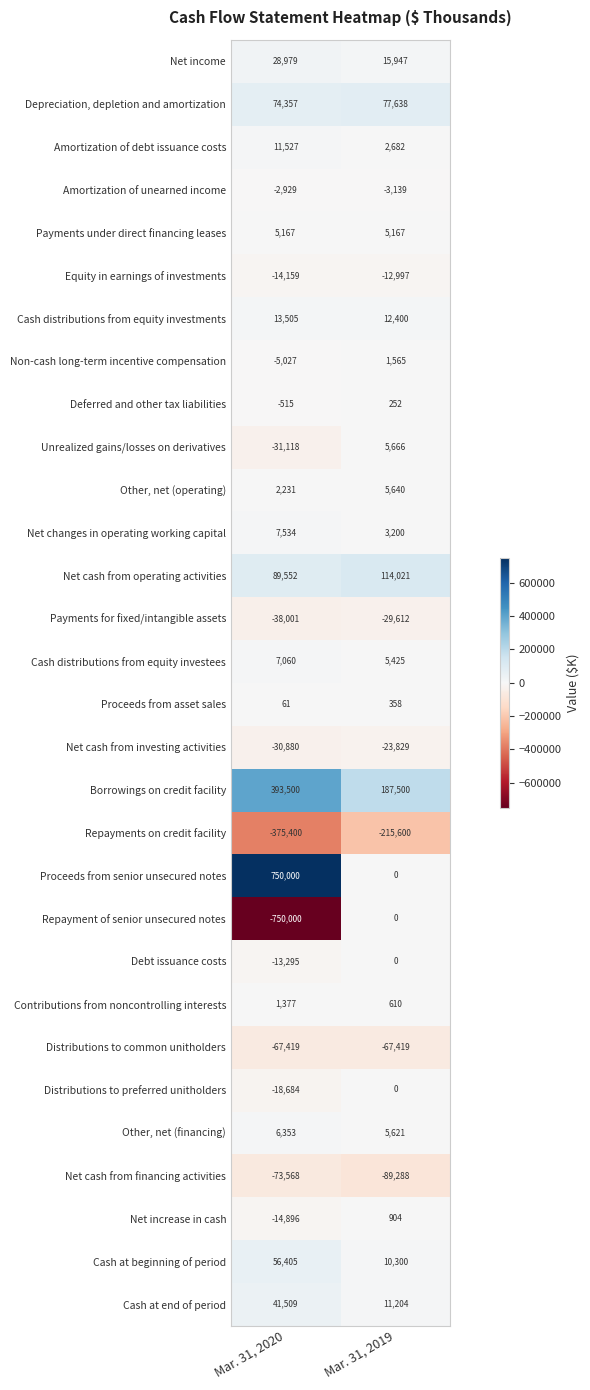

What is the difference between the Net cash from investing activities values at Mar. 31, 2020 and Mar. 31, 2019?

7051